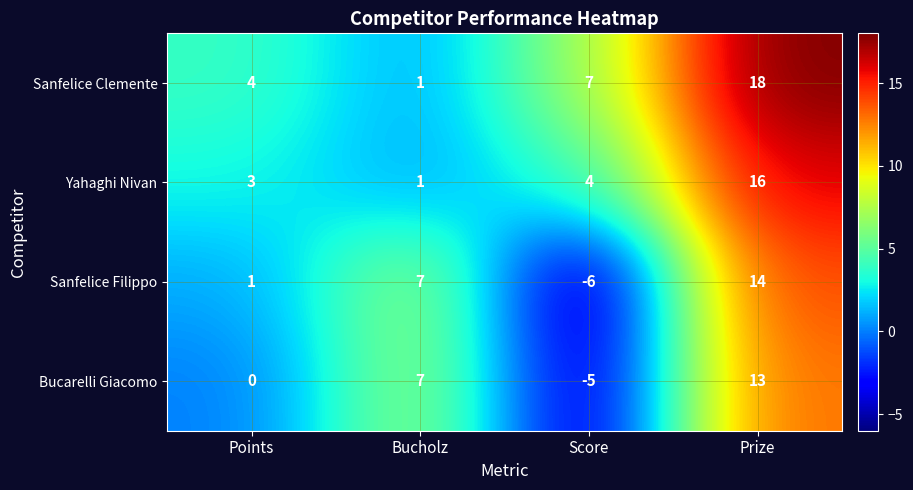

What is the average value of the Yahaghi Nivan series?

6